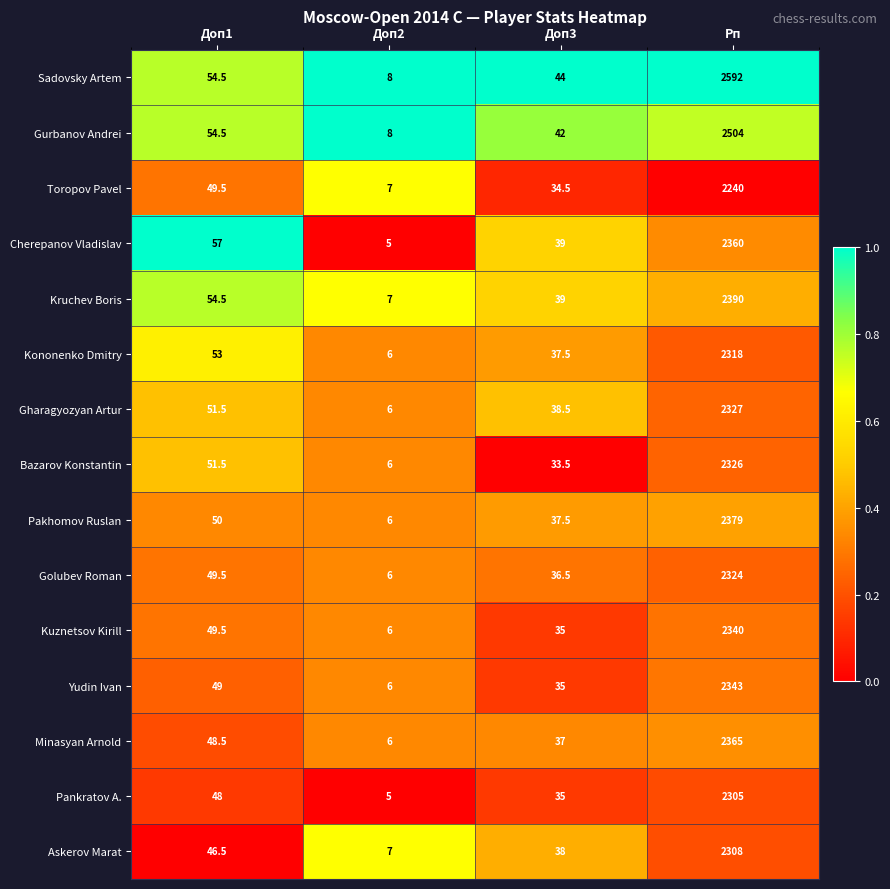

Count the number of data series in this chart.

15